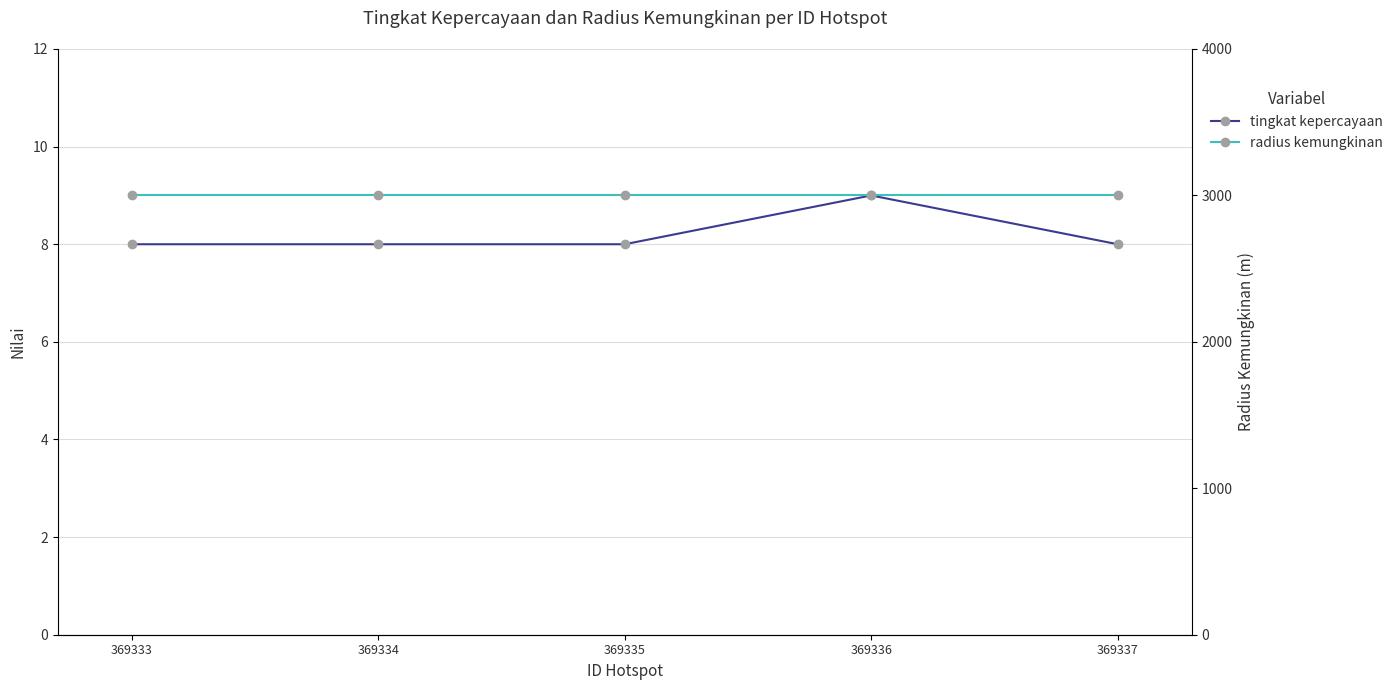

True or false: tingkat kepercayaan and radius kemungkinan intersect in this chart.

False